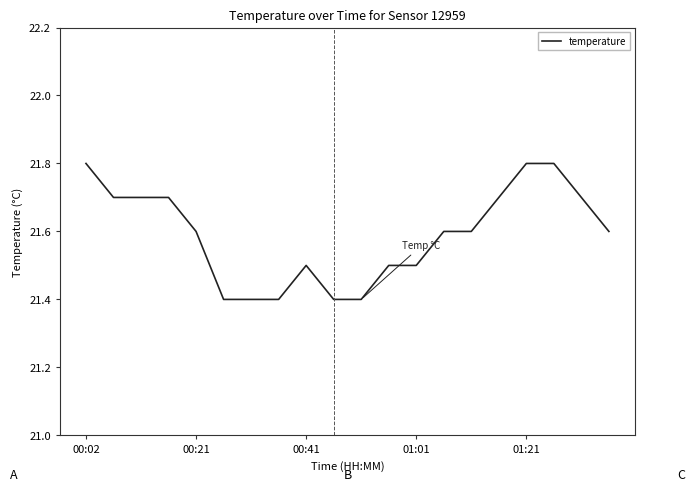

What is the greatest value displayed?

21.8